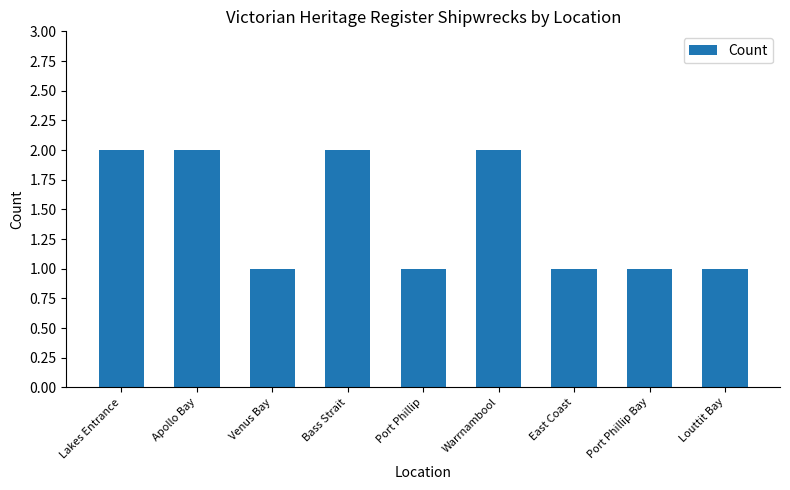

Is it true that the value at Apollo Bay is 1?

False